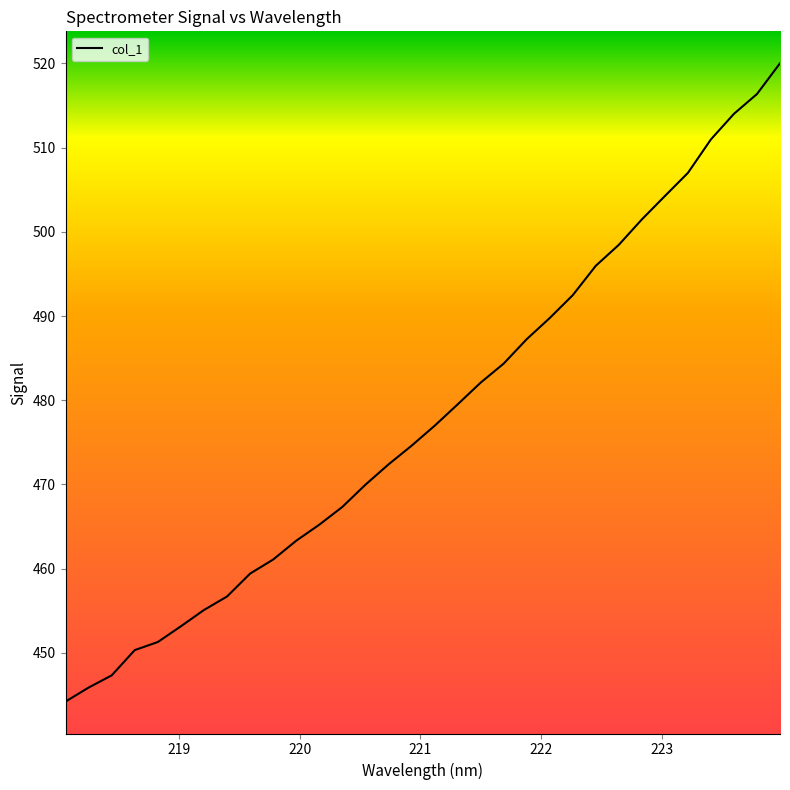

What is the difference between the maximum and minimum values?

75.8